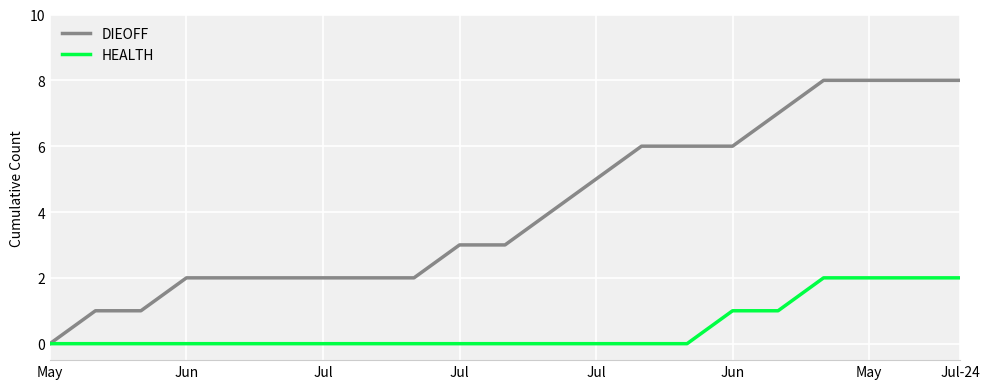

Rank the series by their maximum value, from highest to lowest.

DIEOFF, HEALTH